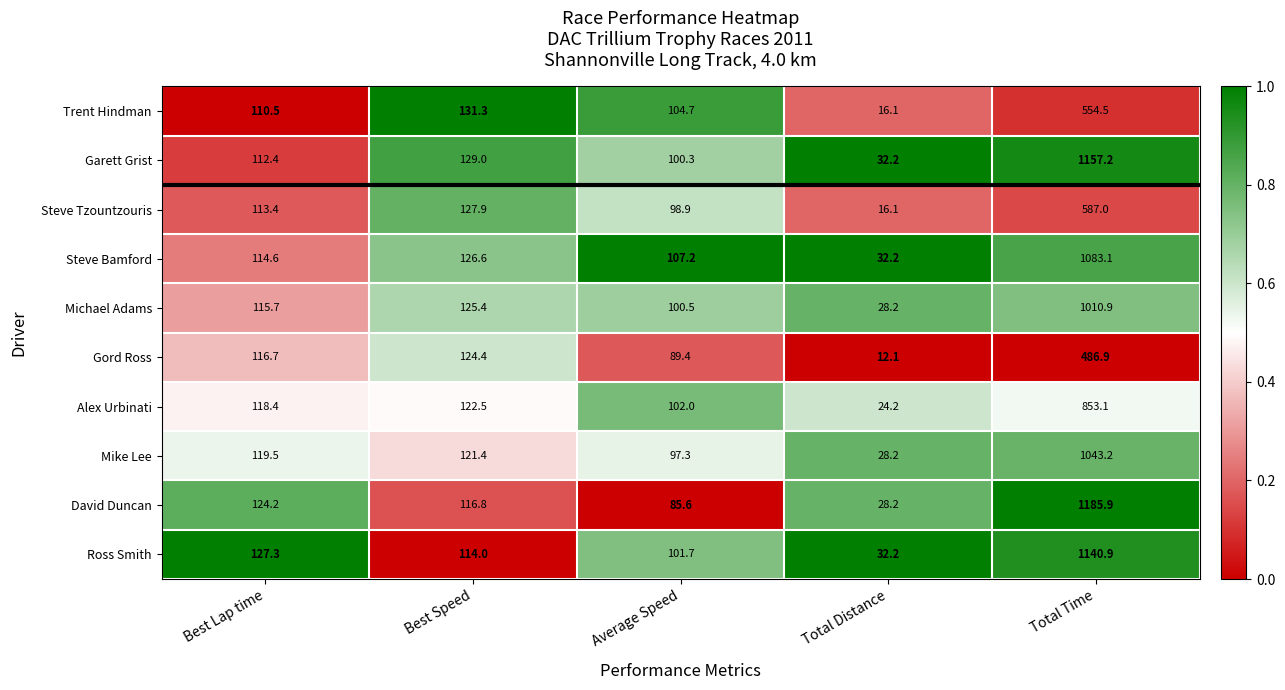

At Average Speed, list the series in order from largest to smallest.

Steve Bamford, Trent Hindman, Alex Urbinati, Ross Smith, Michael Adams, Garett Grist, Steve Tzountzouris, Mike Lee, Gord Ross, David Duncan